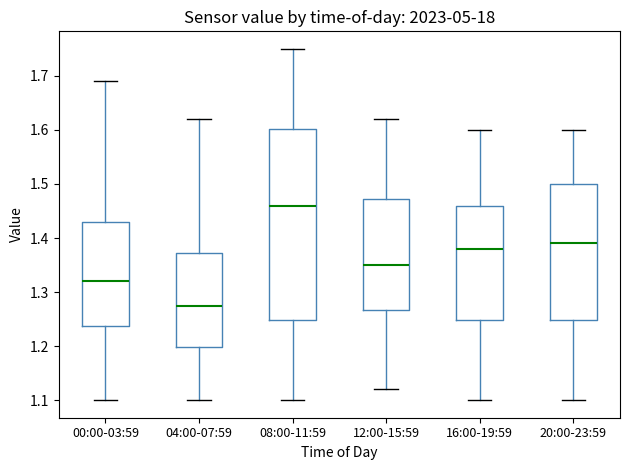

Reading left to right, read every box against the y-axis: the position of its median line, the range the box covers, and the ends of its whiskers. The values are not printed on the chart, so give them approximately, as read against the axis.

00:00-03:59: median 1.32, box 1.24 to 1.43, whiskers 1.10 to 1.69
04:00-07:59: median 1.28, box 1.20 to 1.37, whiskers 1.10 to 1.62
08:00-11:59: median 1.46, box 1.25 to 1.60, whiskers 1.10 to 1.75
12:00-15:59: median 1.35, box 1.27 to 1.47, whiskers 1.12 to 1.62
16:00-19:59: median 1.38, box 1.25 to 1.46, whiskers 1.10 to 1.60
20:00-23:59: median 1.39, box 1.25 to 1.50, whiskers 1.10 to 1.60